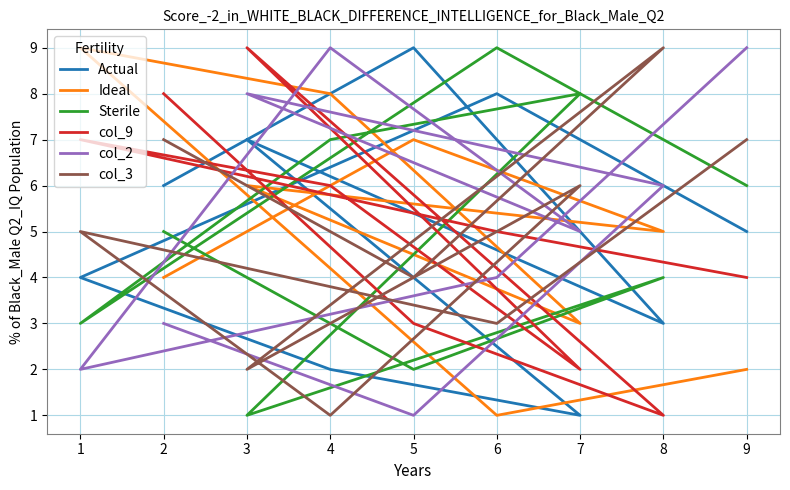

What is the sum of the col_2 values at 4 and 2?

12